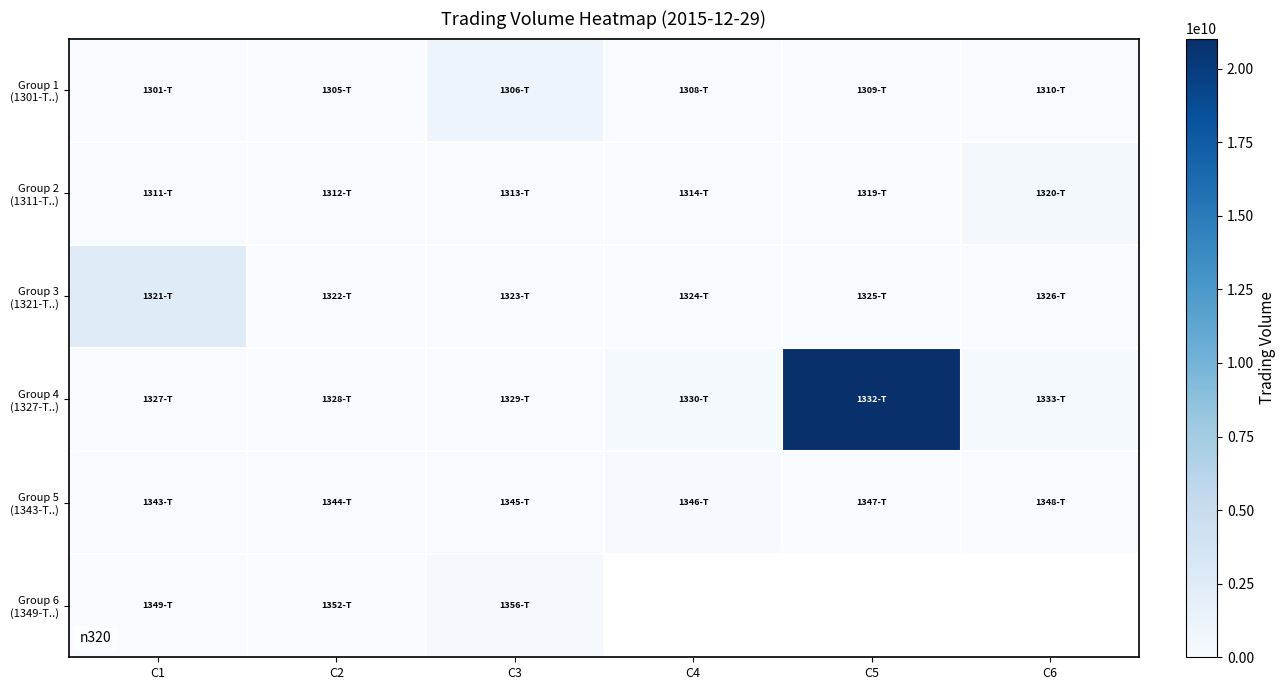

At which category does the chart reach its minimum across all series?

C3